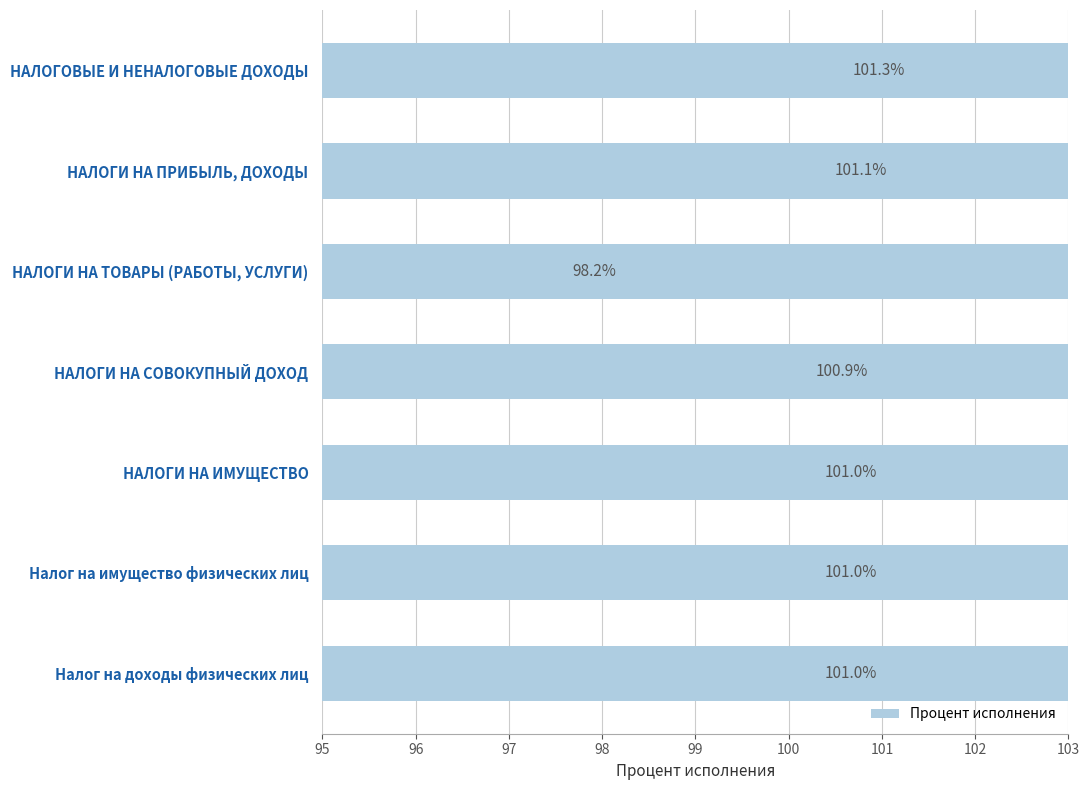

True or false: the data shows 178.0 at НАЛОГИ НА ПРИБЫЛЬ, ДОХОДЫ.

False